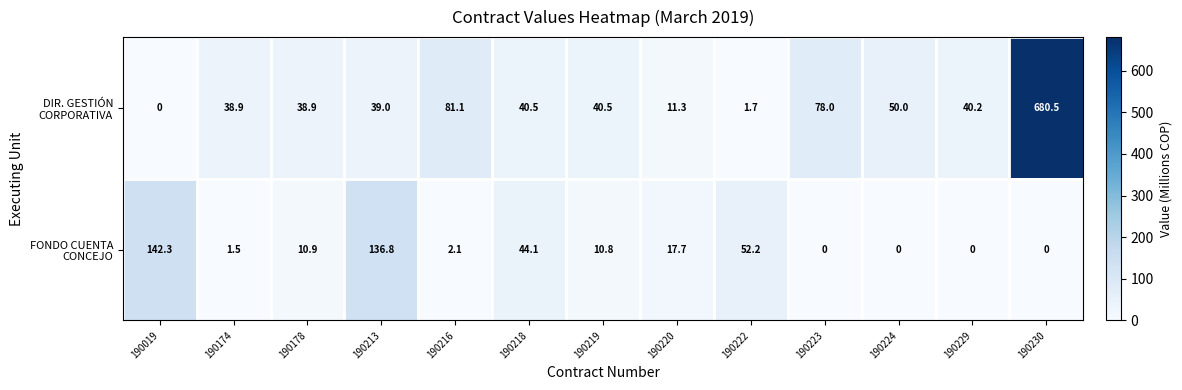

At which category is the sum across all series the highest?

190230